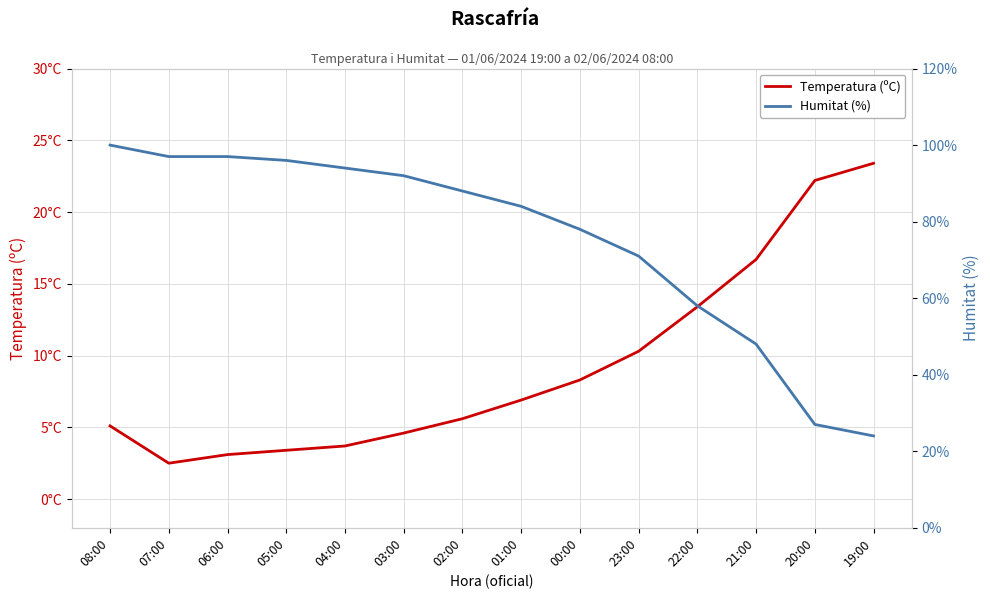

What is the difference between the highest and lowest values at 05:00?

92.6